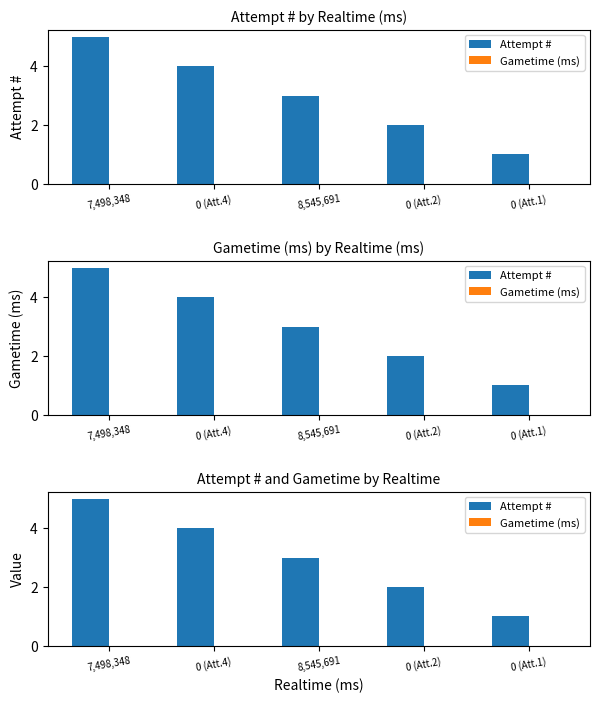

What is the spread (max minus min) of values at 0 (Att.4)?

4